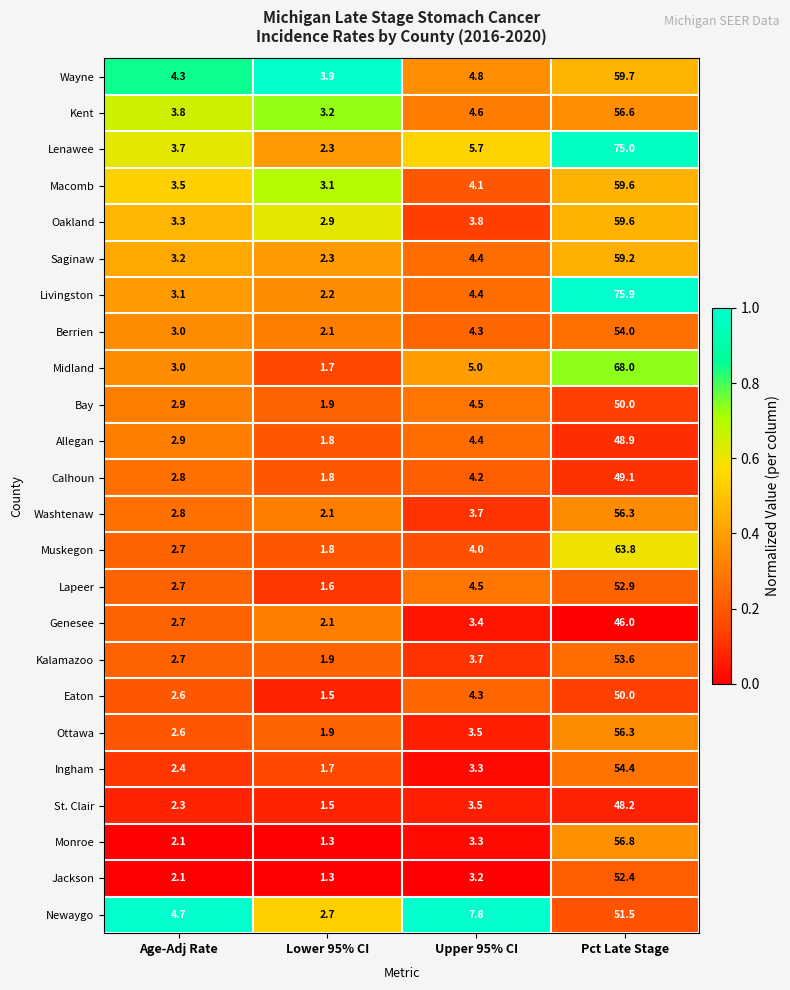

At which category is the sum across all series the highest?

Pct Late Stage